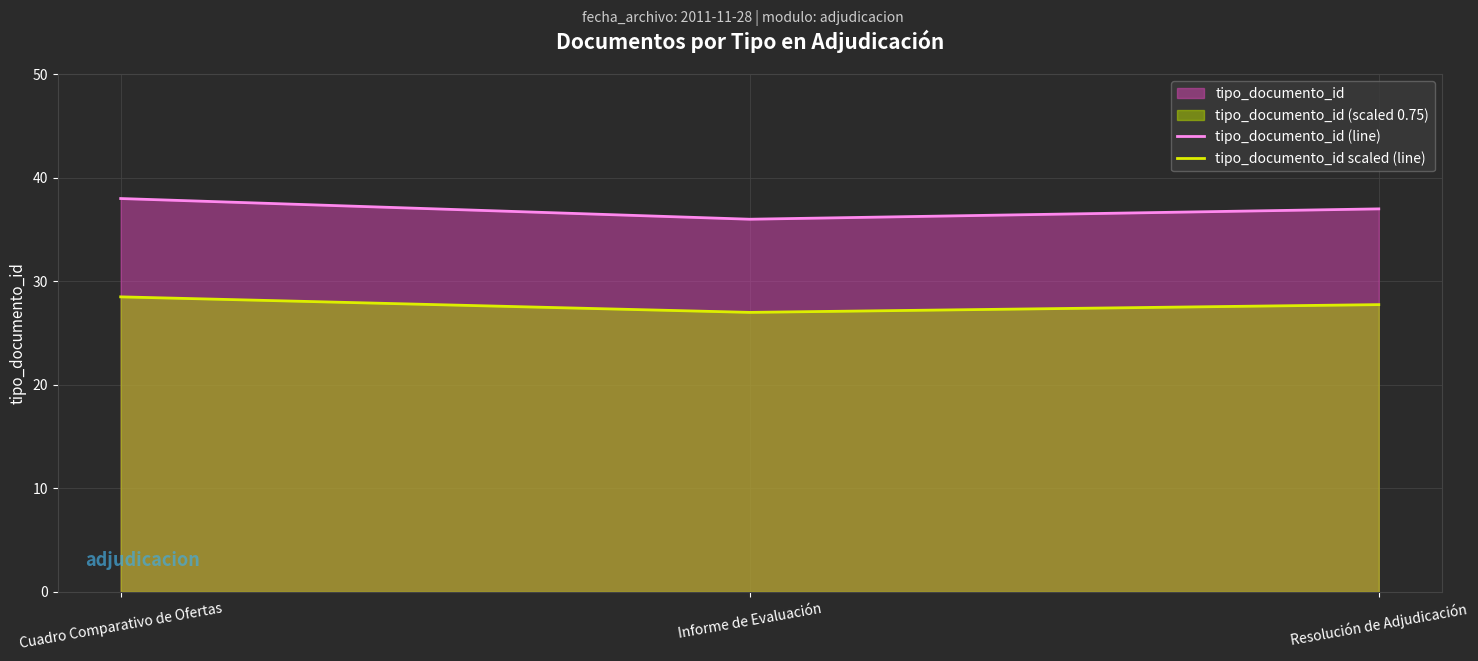

Is it true that tipo_documento_id (line) equals 9.4 at Informe de Evaluación?

False